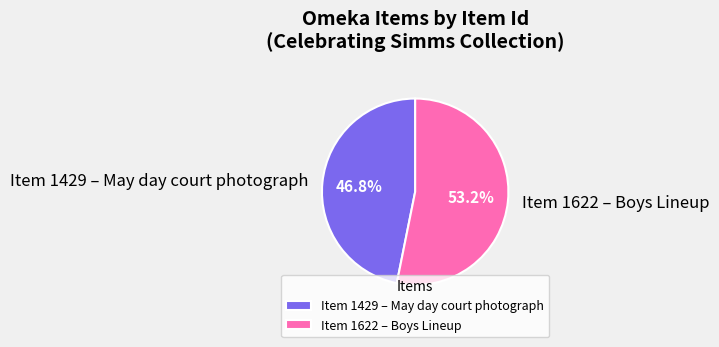

Which category has the smallest portion of the pie?

Item 1429 – May day court photograph